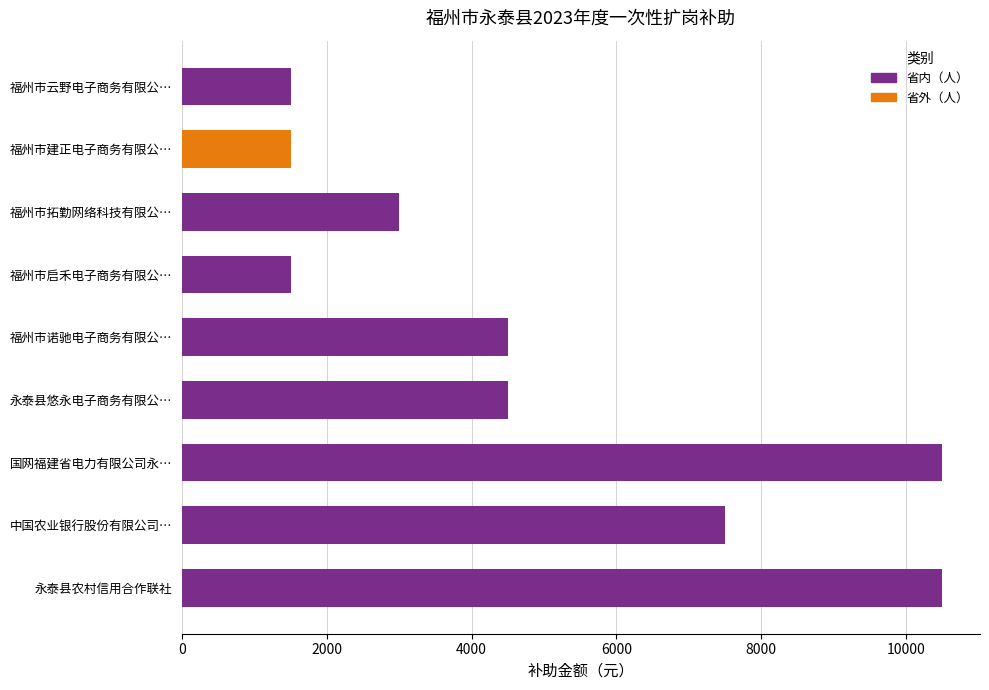

What is the ratio of the value at 福州市建正电子商务有限公… to the value at 永泰县农村信用合作联社?

0.1